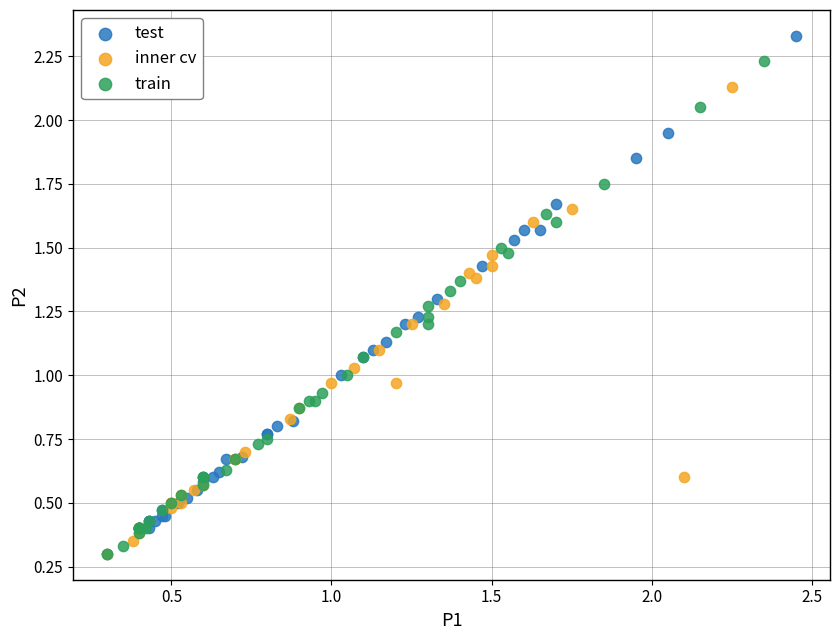

Which series contains the highest Y value?

test